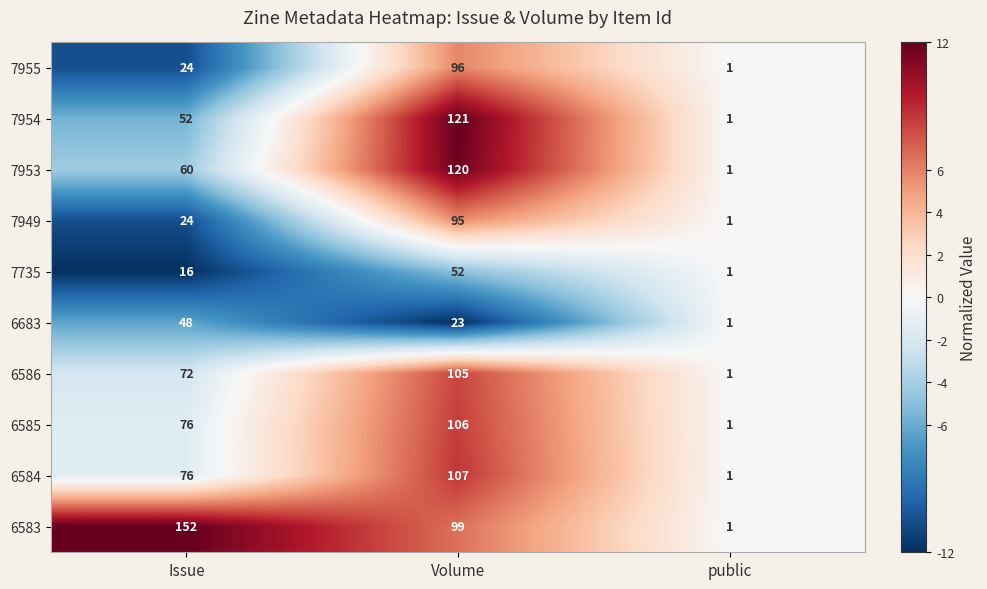

Which series has the largest total across all categories?

6583